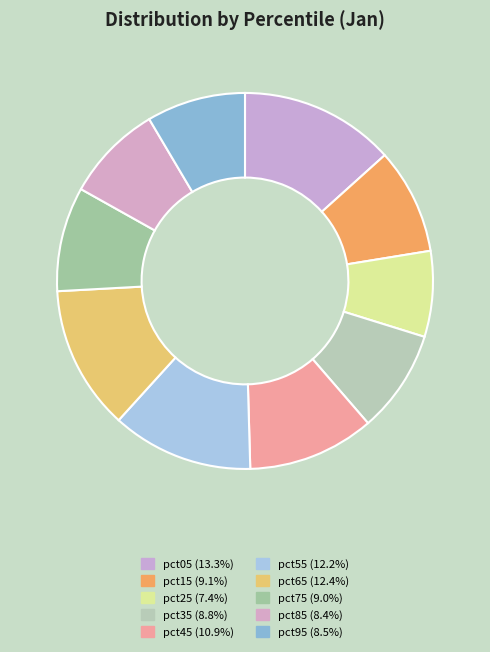

Is the sum of pct35 and pct65 greater than half?

No